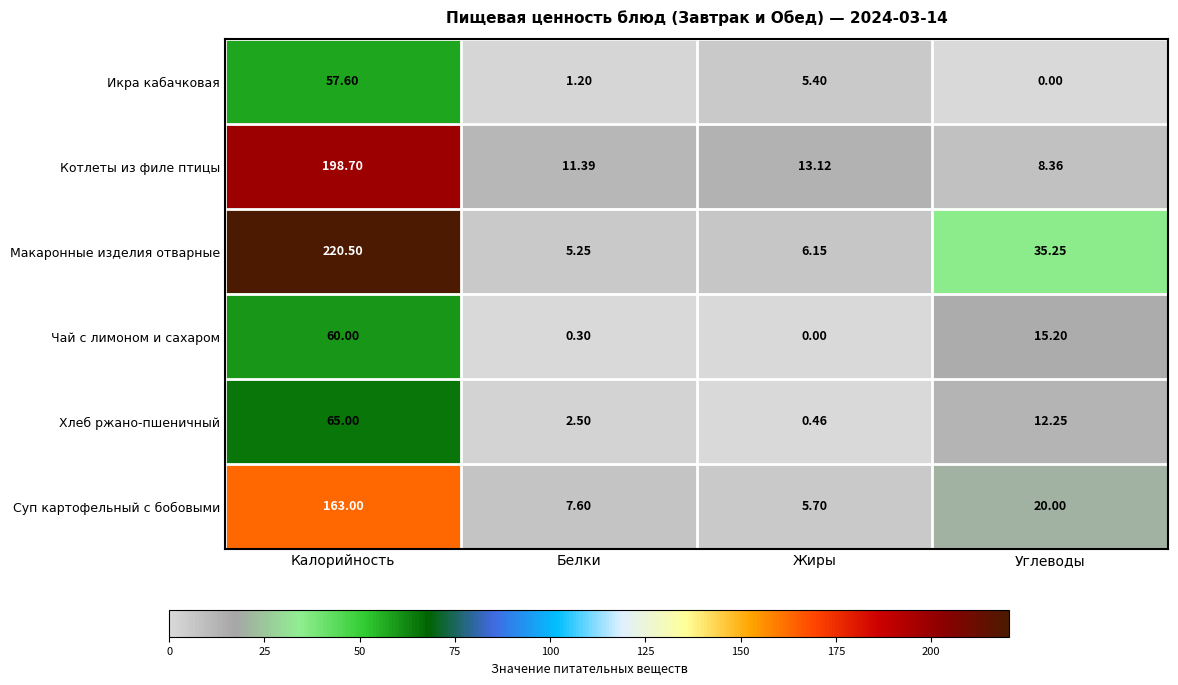

At which category does the chart reach its peak across all series?

Калорийность